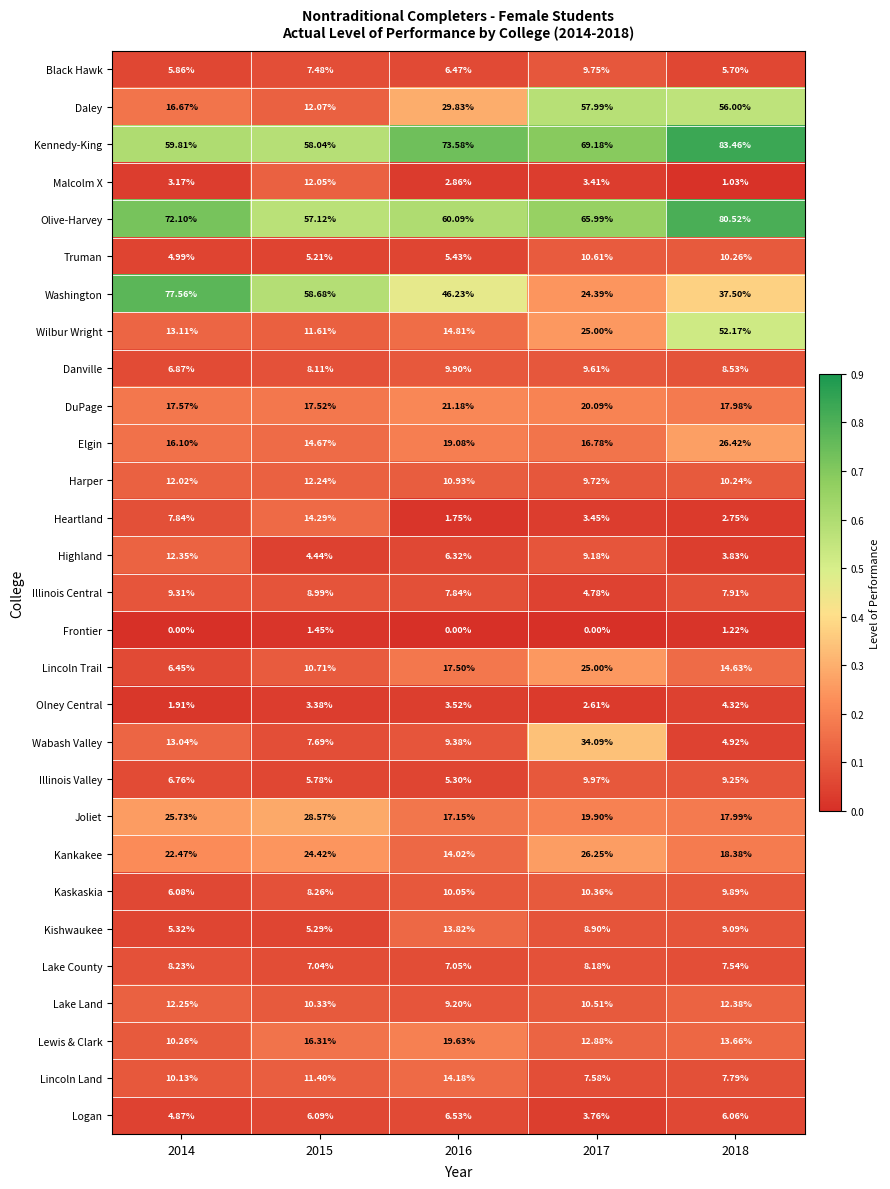

At 2016, list the series in order from smallest to largest.

Frontier, Heartland, Malcolm X, Olney Central, Illinois Valley, Truman, Highland, Black Hawk, Logan, Lake County, Illinois Central, Lake Land, Wabash Valley, Danville, Kaskaskia, Harper, Kishwaukee, Kankakee, Lincoln Land, Wilbur Wright, Joliet, Lincoln Trail, Elgin, Lewis & Clark, DuPage, Daley, Washington, Olive-Harvey, Kennedy-King